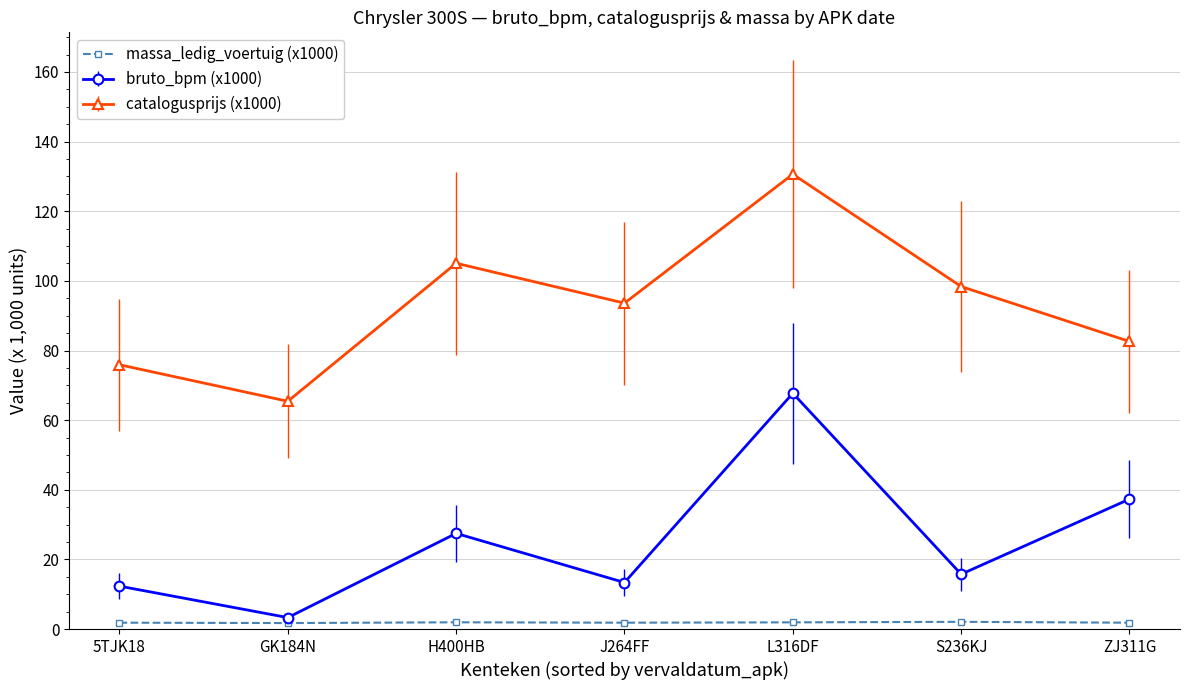

What is the label of the 7th point from the right?

5TJK18